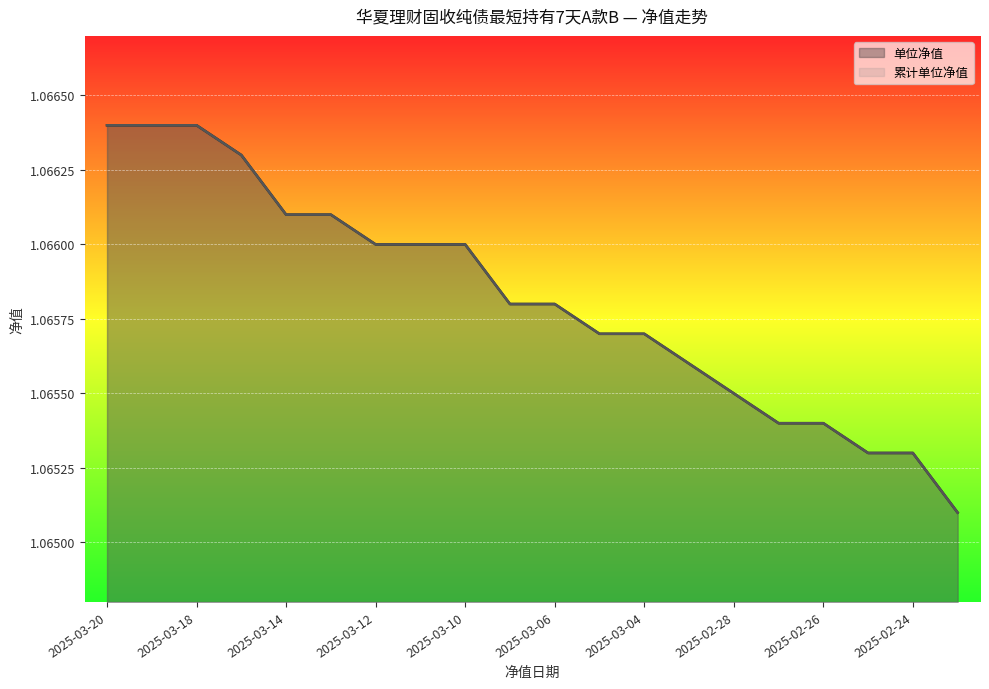

True or false: 累计单位净值 and 单位净值 cross at least once.

False